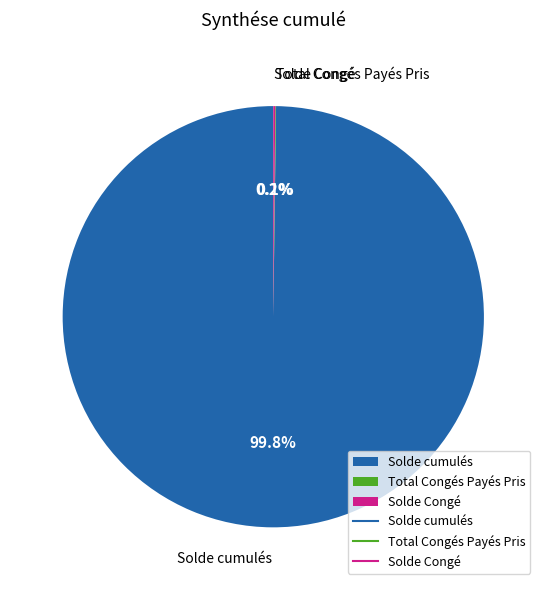

Which slice represents more than half of the pie?

Solde cumulés